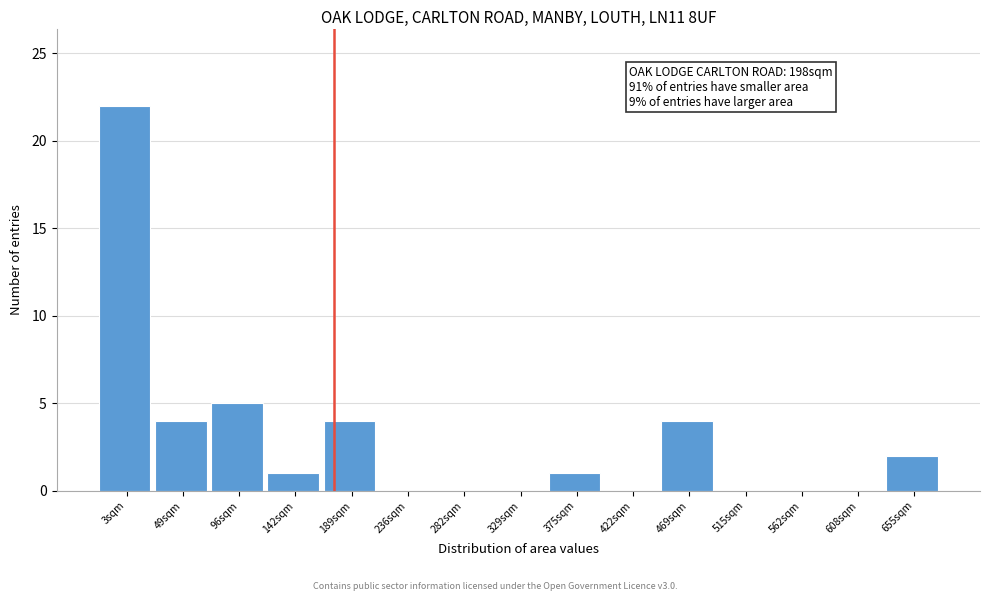

Reading left to right, list all the values displayed in this chart.

3sqm=22	49sqm=4	96sqm=5	142sqm=1	189sqm=4	236sqm=0	282sqm=0	329sqm=0	375sqm=1	422sqm=0	469sqm=4	515sqm=0	562sqm=0	608sqm=0	655sqm=2